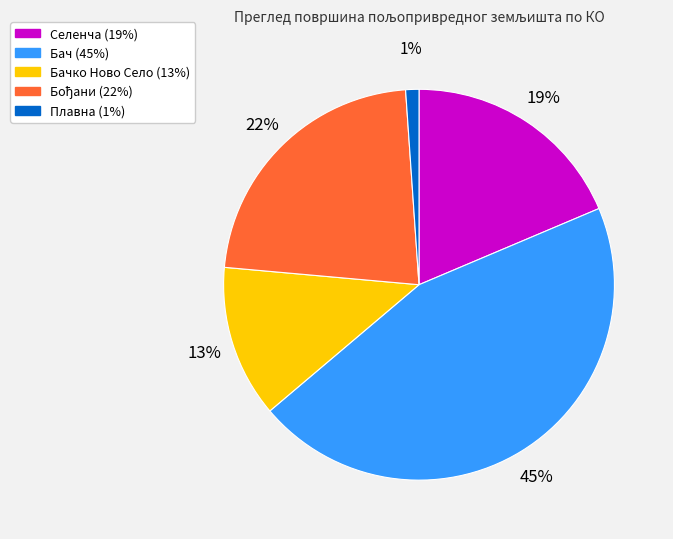

To the nearest percent, what is the average slice percentage?

20%